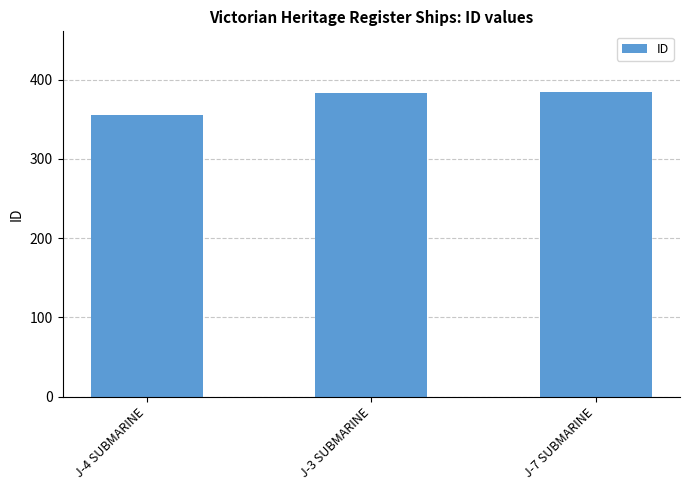

Is it true that the value at J-4 SUBMARINE is 551?

False